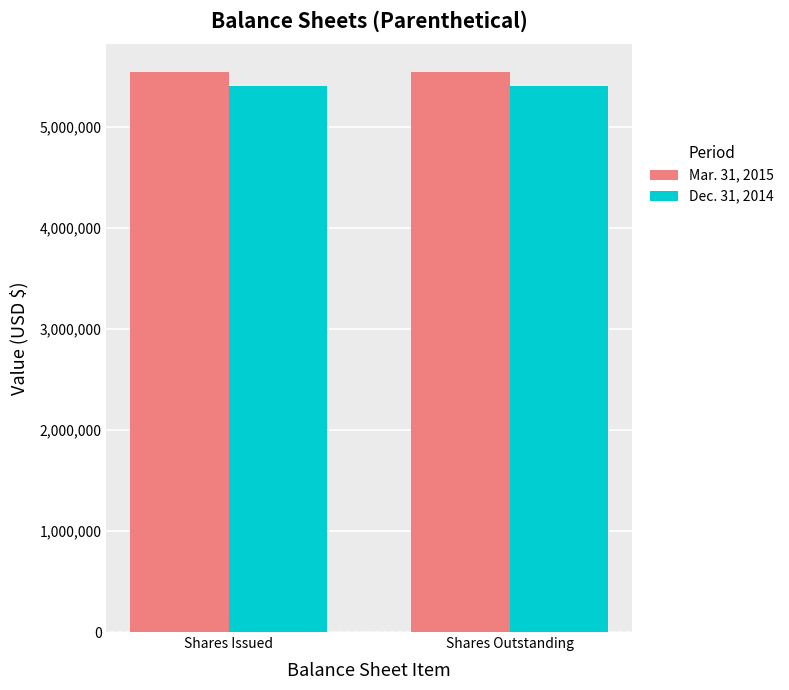

What is the label of the 1st bar from the right?

Shares Outstanding